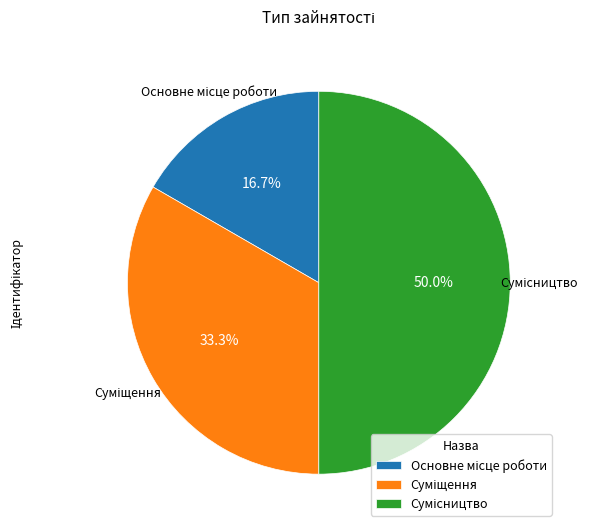

What portion of the pie excludes Сумісництво?

50.0%